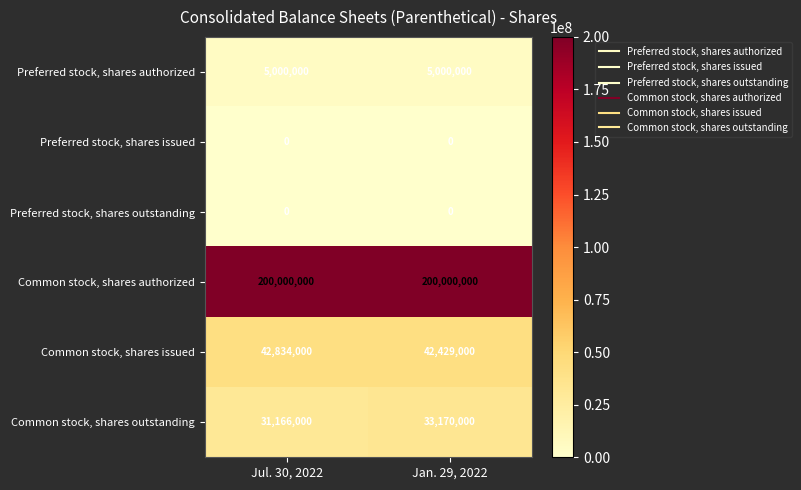

What is the maximum value shown in the chart?

200000000